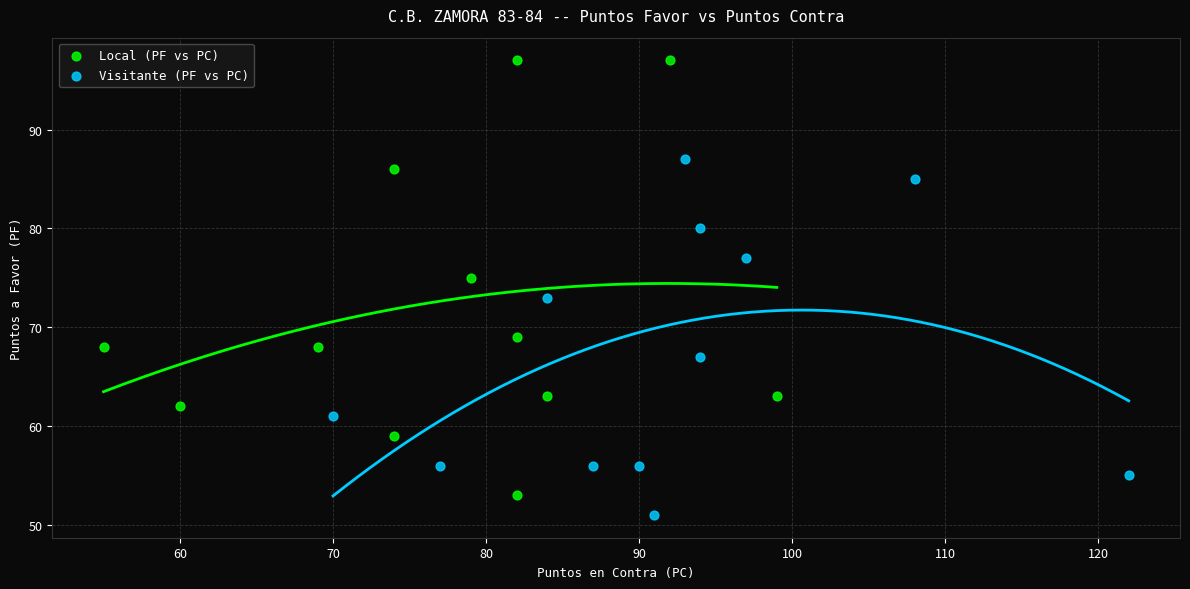

Which series reaches the maximum Y coordinate?

Local (PF vs PC)